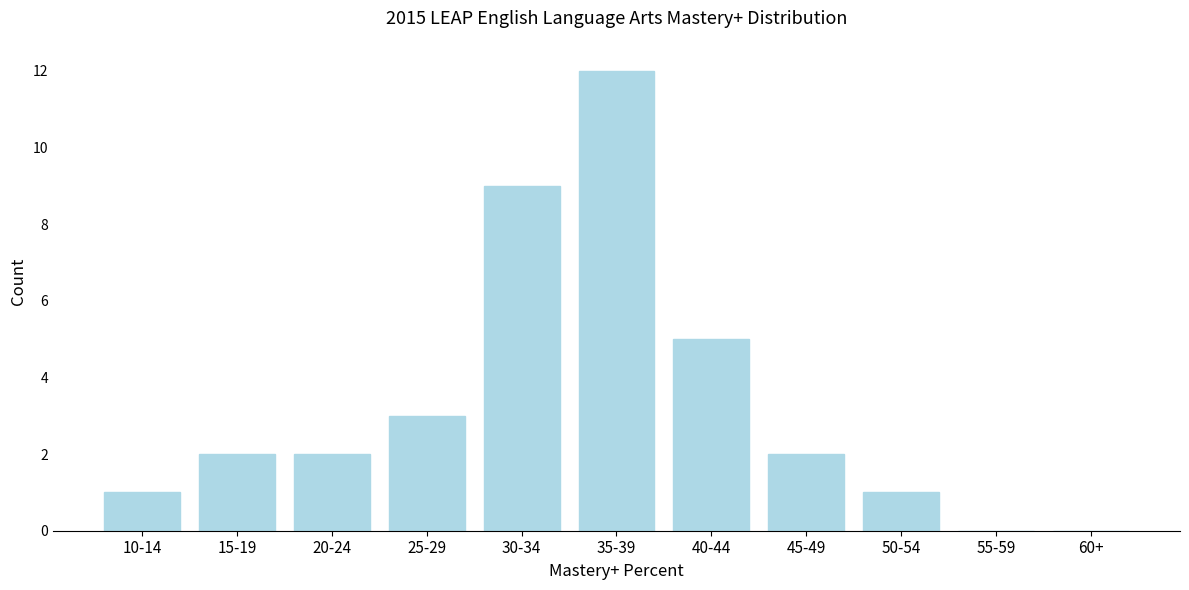

Reading left to right, transcribe all the data shown in this chart.

10-14=1	15-19=2	20-24=2	25-29=3	30-34=9	35-39=12	40-44=5	45-49=2	50-54=1	55-59=0	60+=0